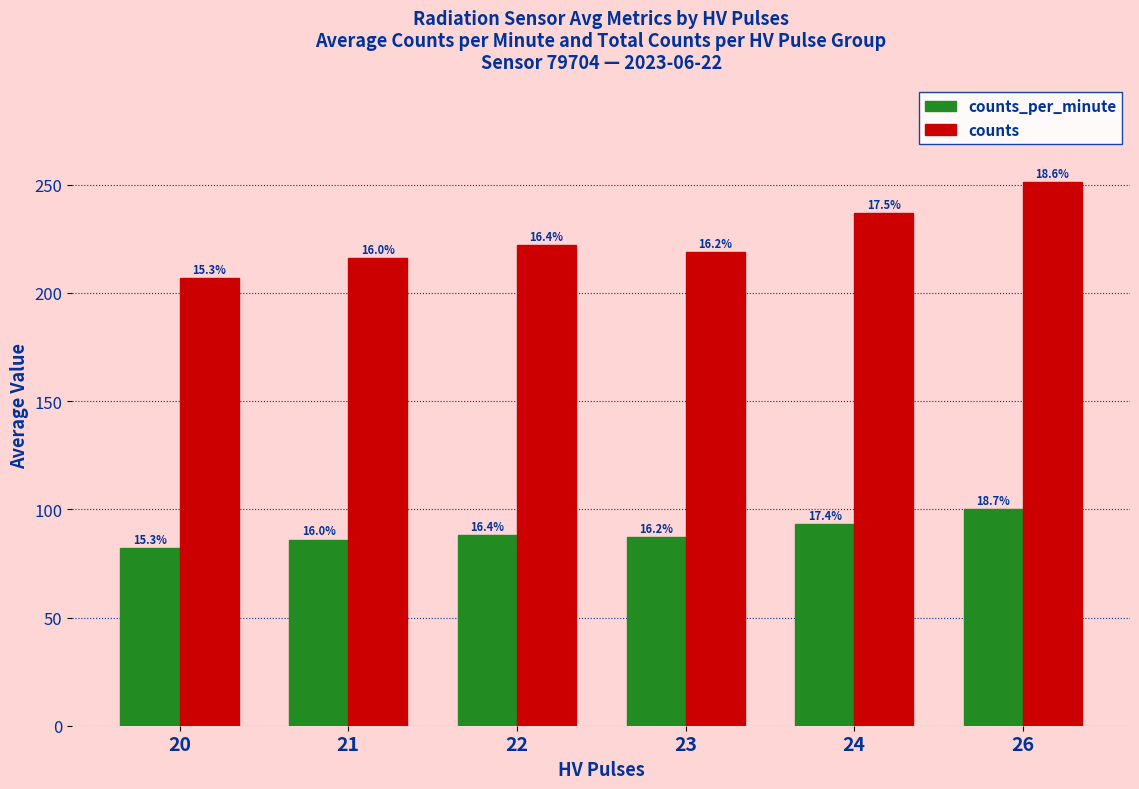

Reading left to right, extract all data points from this chart.

counts_per_minute: 82	86	88	87	93	100
counts: 207	216	222	219	237	251